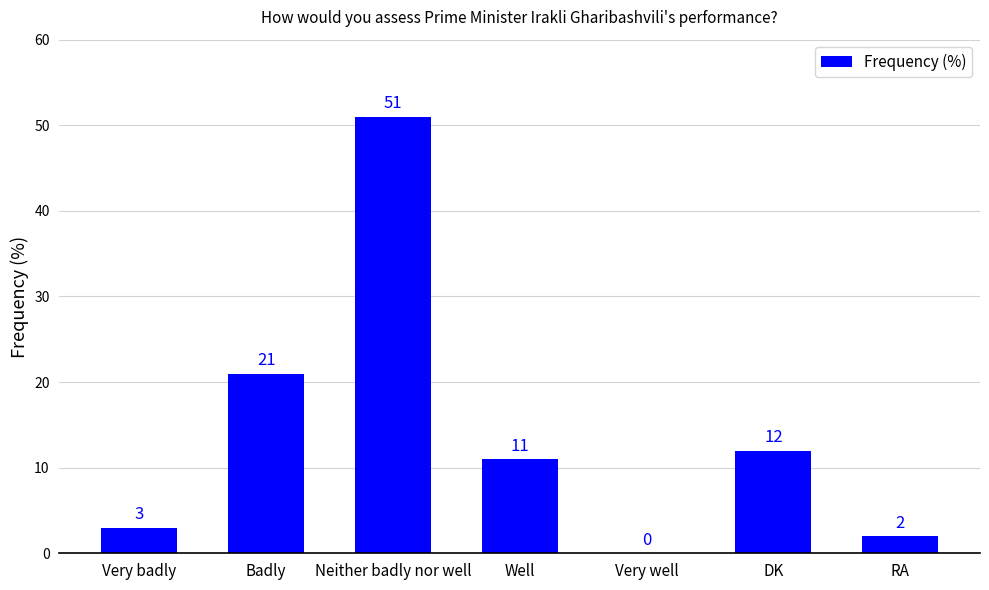

What is the sum of the values at RA and Very badly?

5